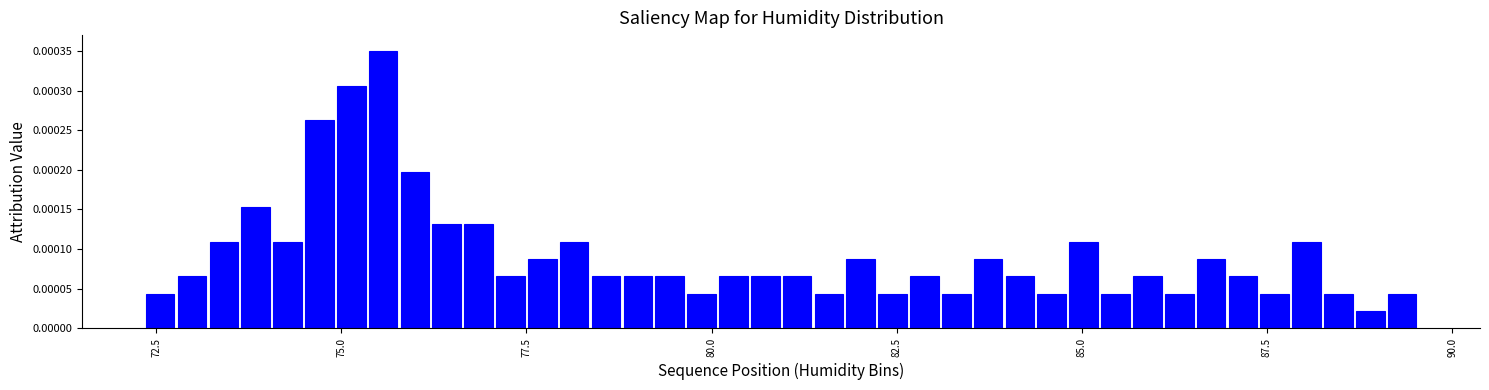

Read against the x-axis, roughly where is the centre of the tallest bar?

75.5